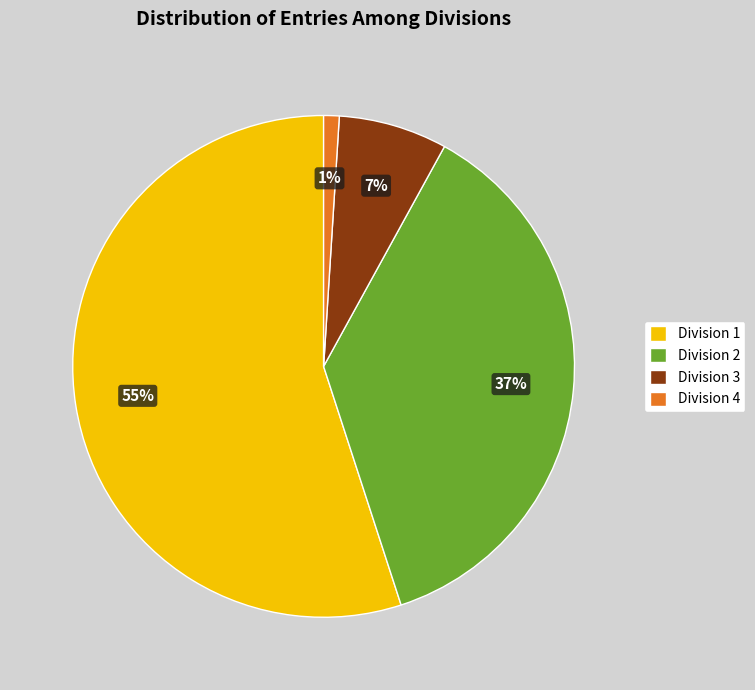

Which slice is the largest?

Division 1